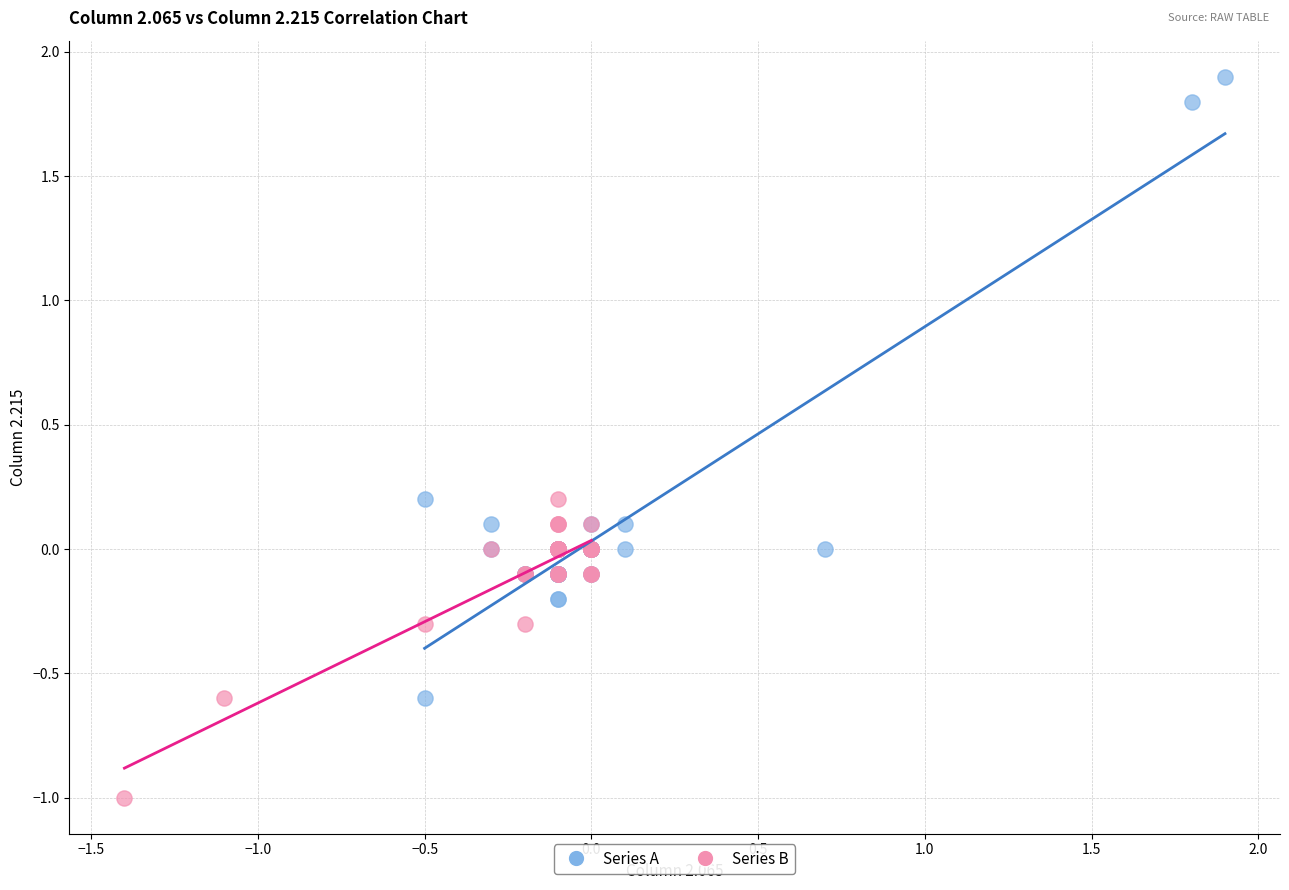

Which series contains the lowest Y value?

Series B